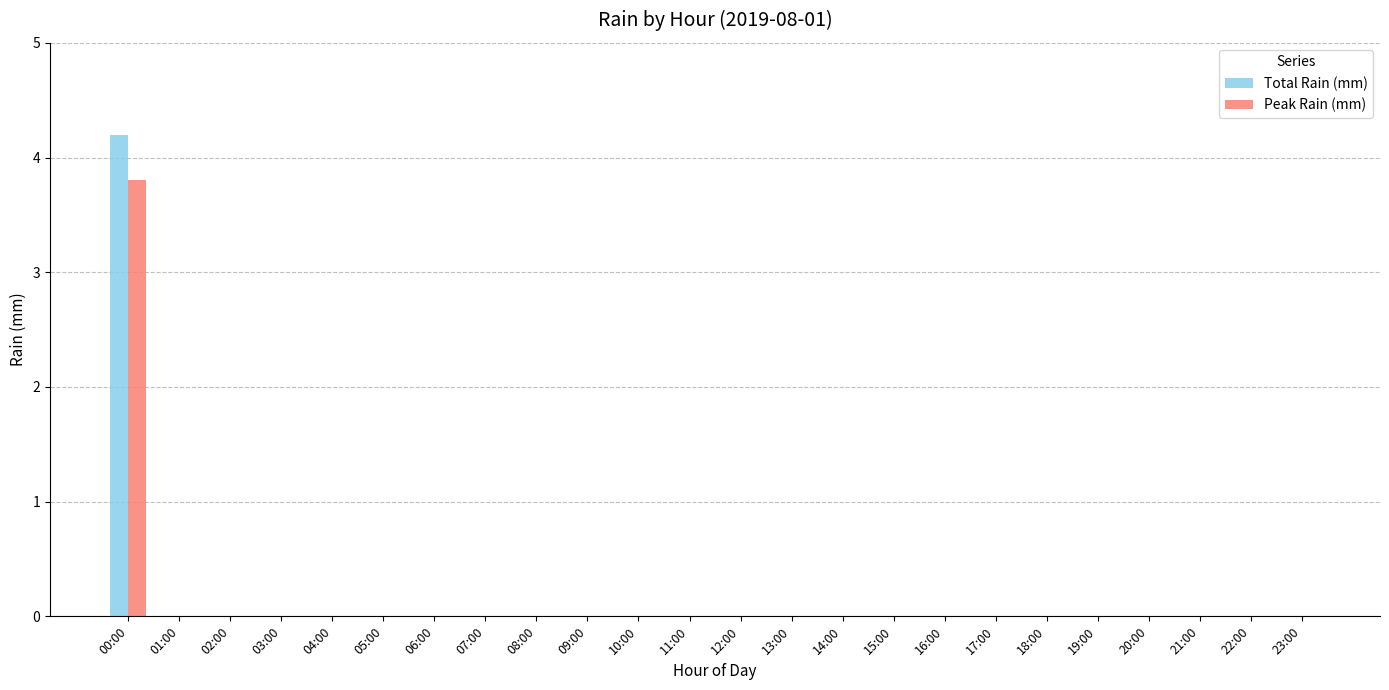

At which category is the sum across all series the highest?

00:00